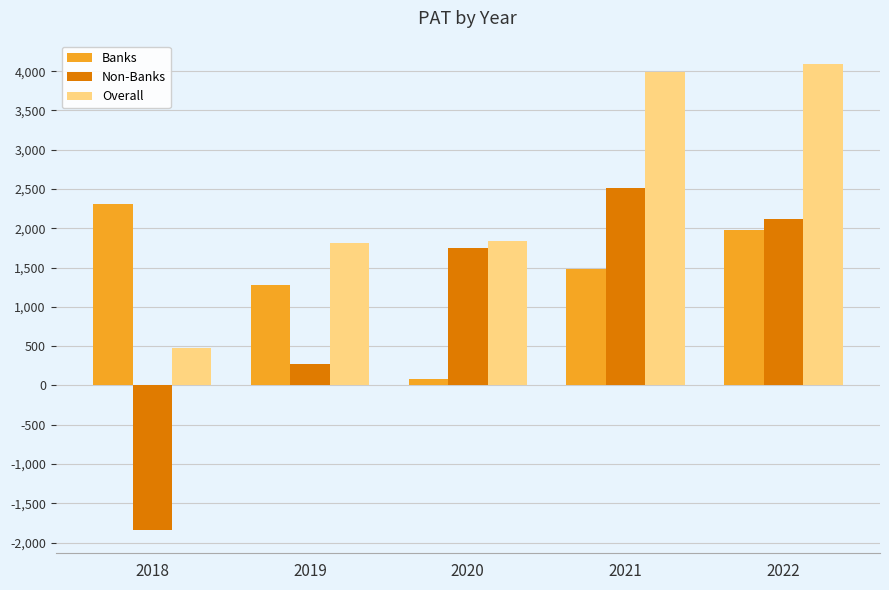

Is the value of Overall at 2021 greater than the value of Banks at 2022?

Yes